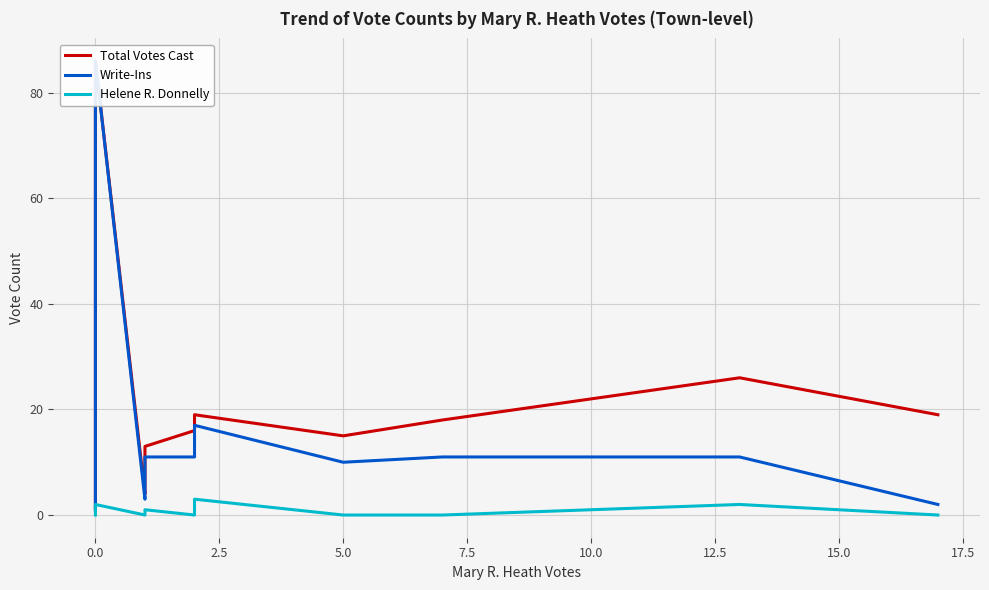

Is the value of Helene R. Donnelly at 19 greater than the value of Write-Ins at 20?

No